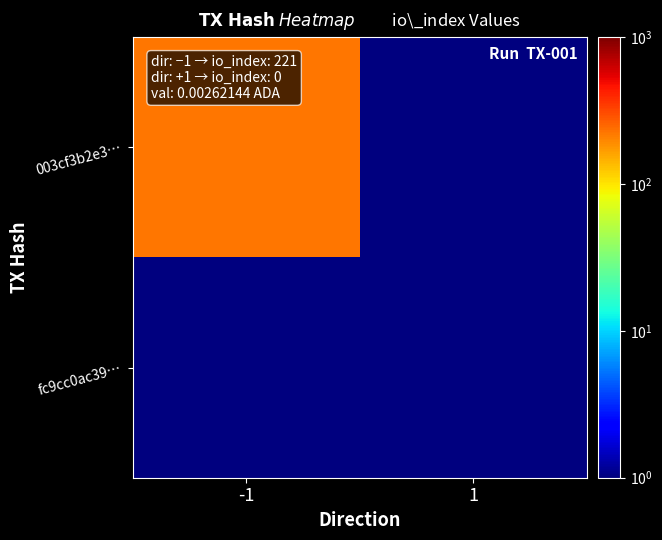

Reading left to right, transcribe all the data shown in this chart.

003cf3b2e3…: -1=221.0	1=0.1
fc9cc0ac39…: -1=0.1	1=0.1